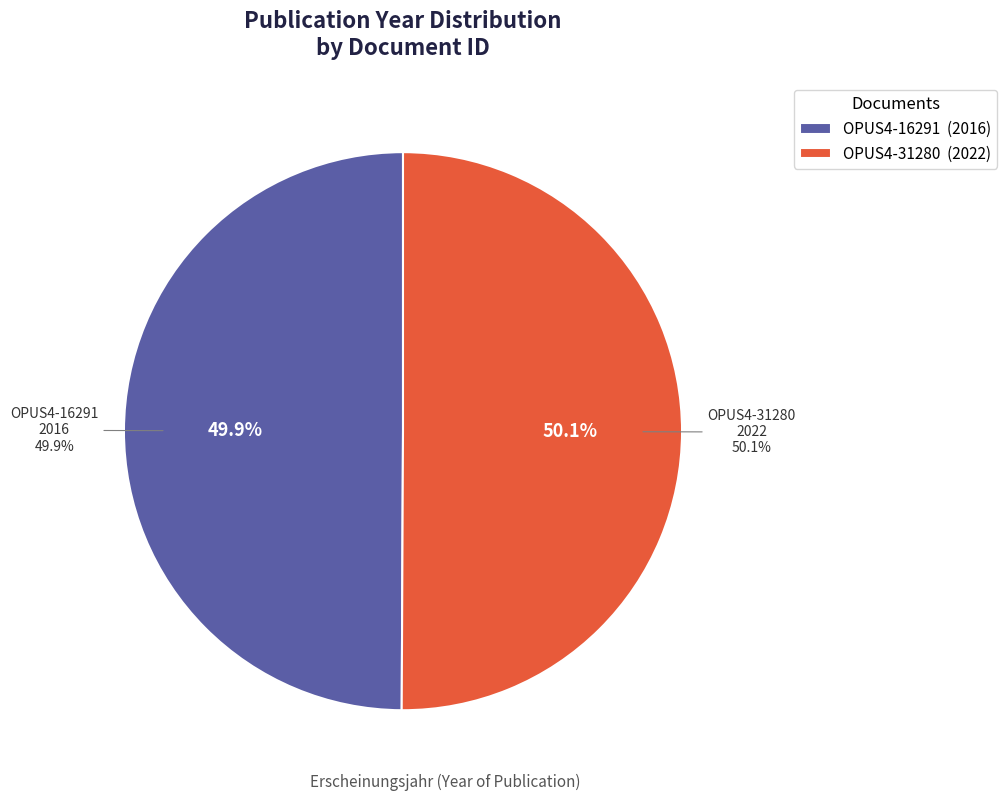

What is the largest slice in the pie chart?

OPUS4-31280